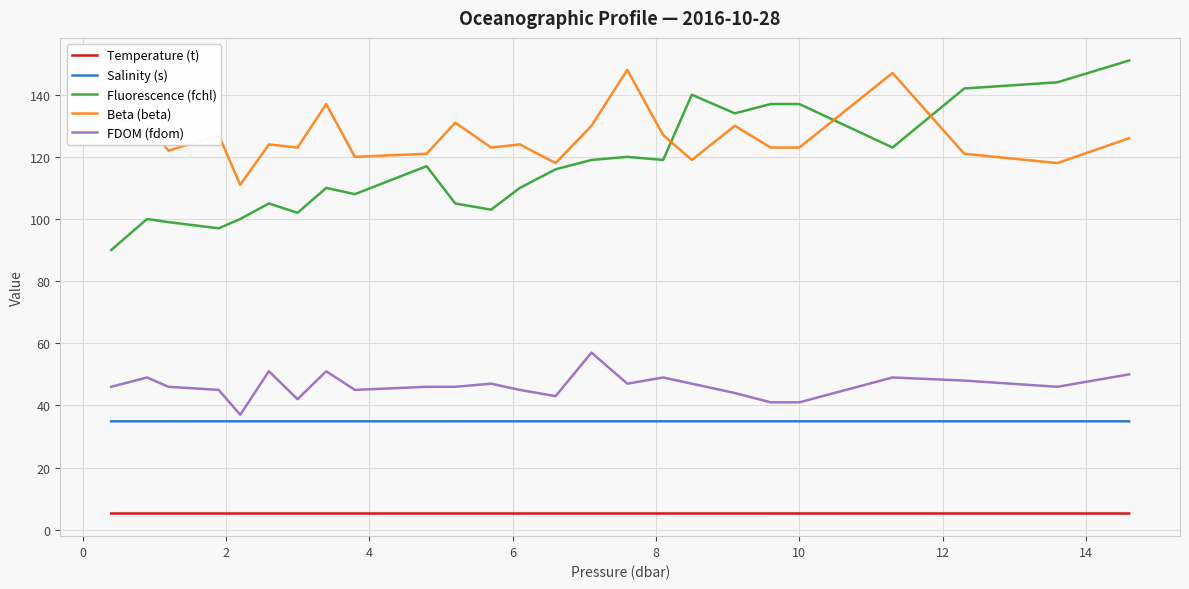

True or false: Salinity (s) and Fluorescence (fchl) cross at least once.

False